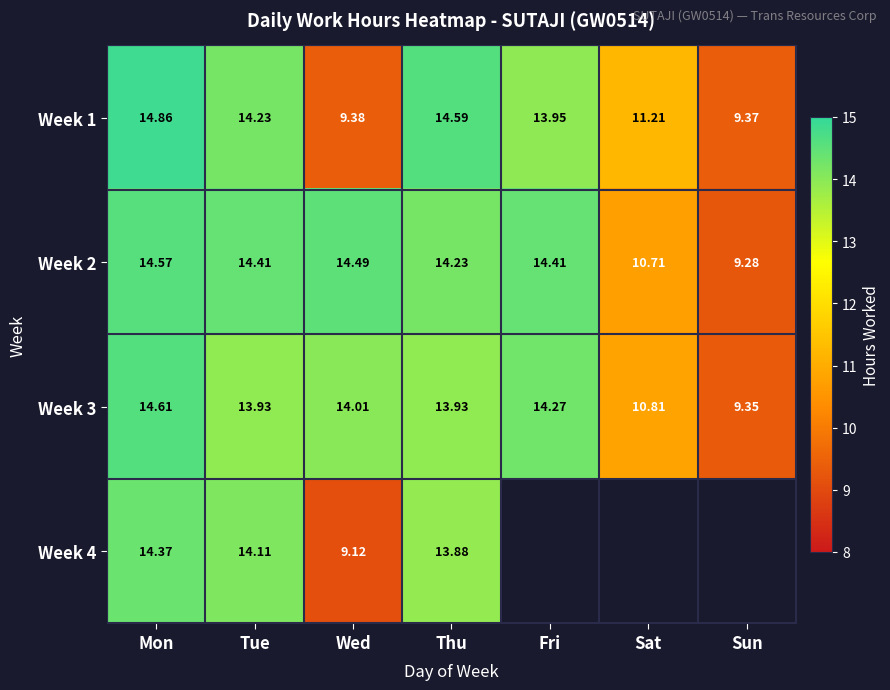

At which category does the chart reach its peak across all series?

Mon